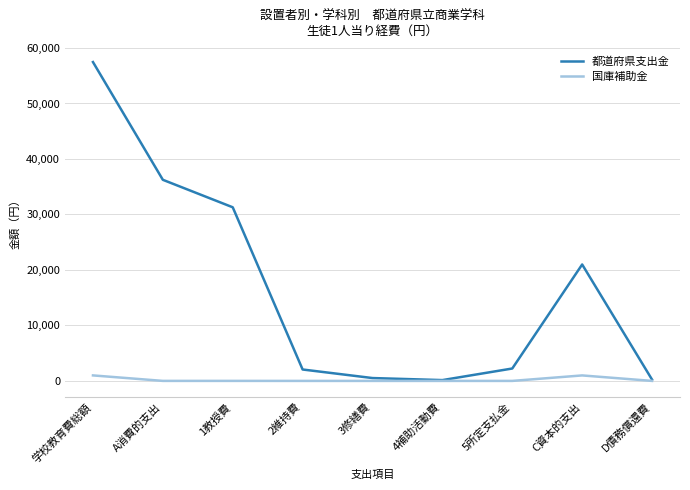

Which series has the largest total across all categories?

都道府県支出金